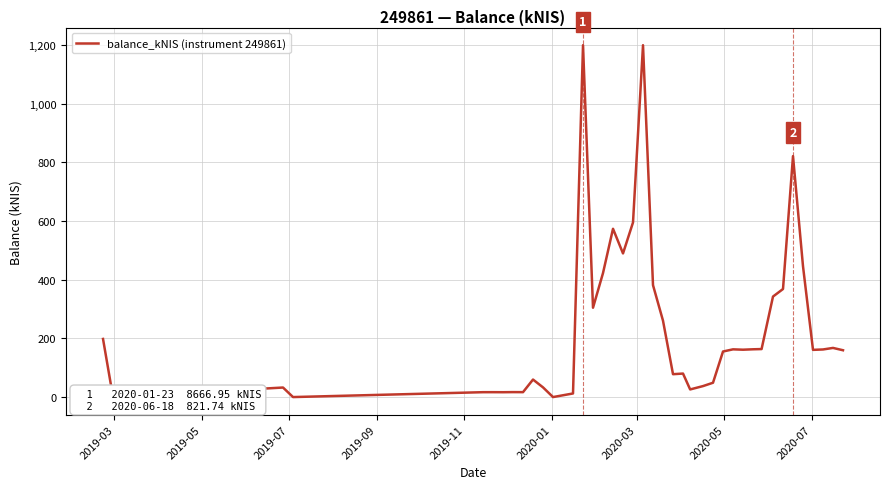

Does the chart display data point markers on the line(s)?

No